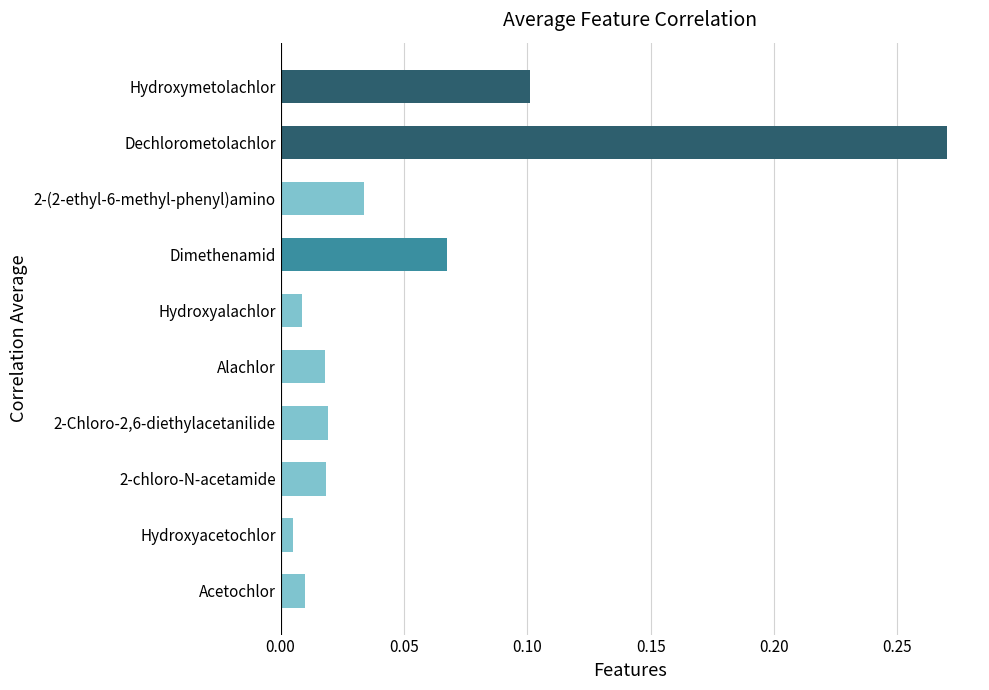

What is the sum of all values?

0.6